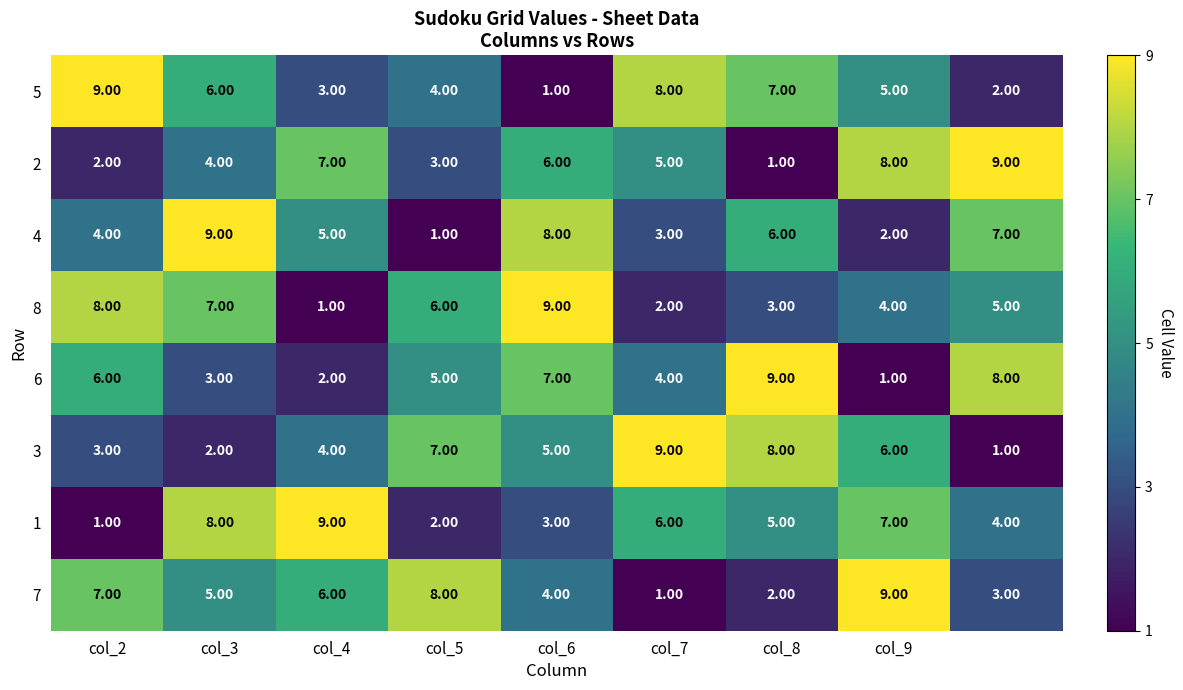

At how many categories does at least one series exceed 6?

9